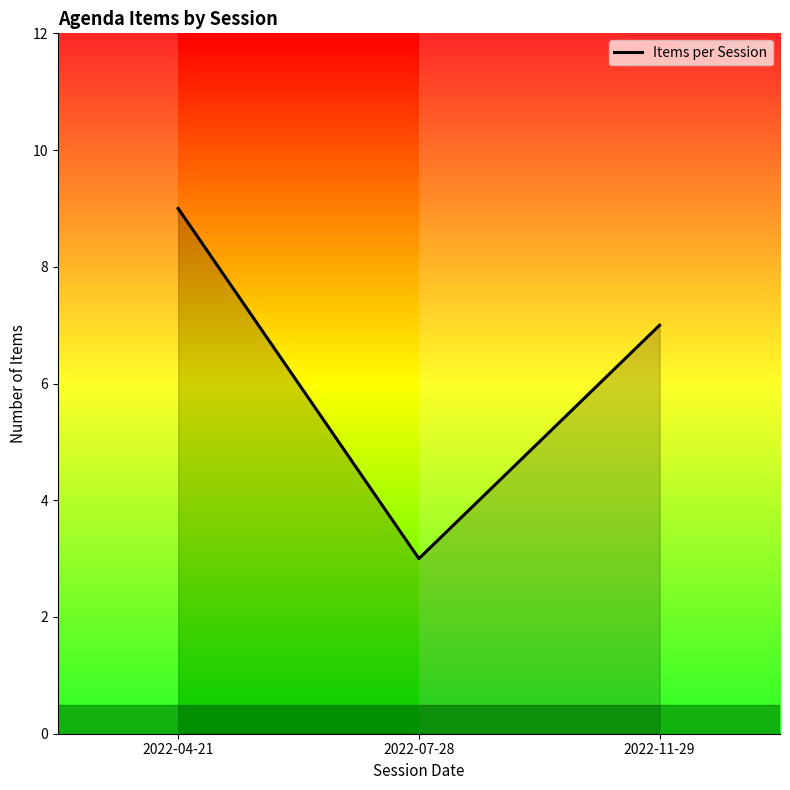

True or false: the data shows 3 at 2022-07-28.

True